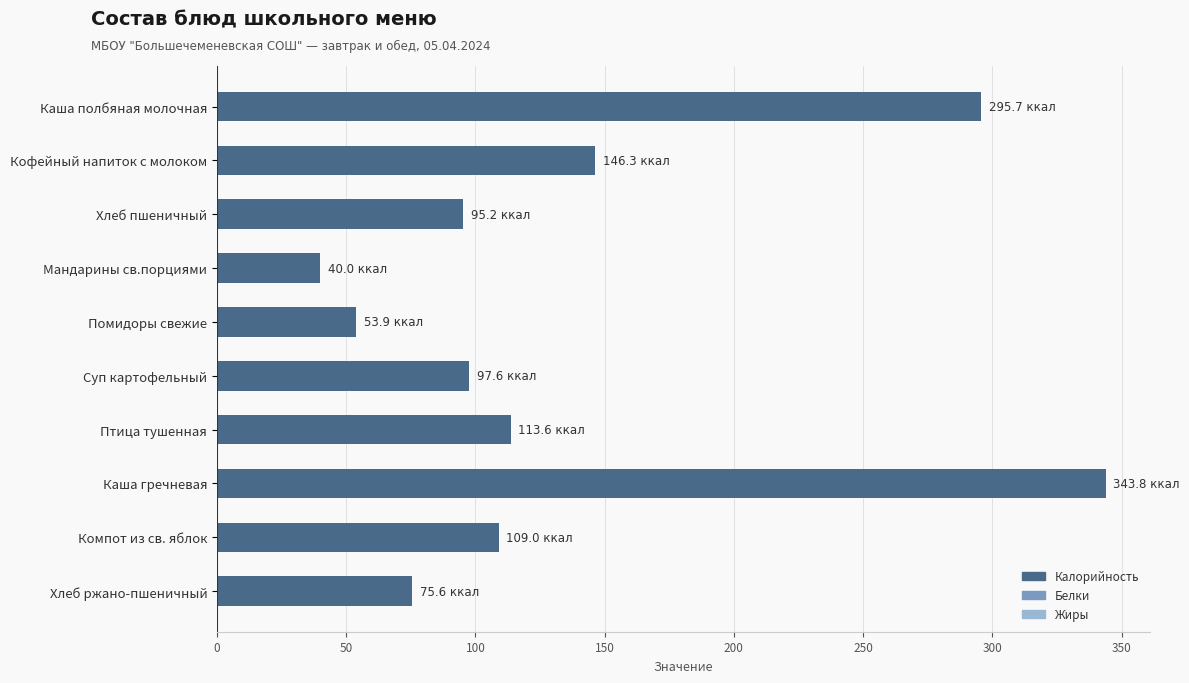

What is the label of the 4th bar from the top?

Мандарины св.порциями